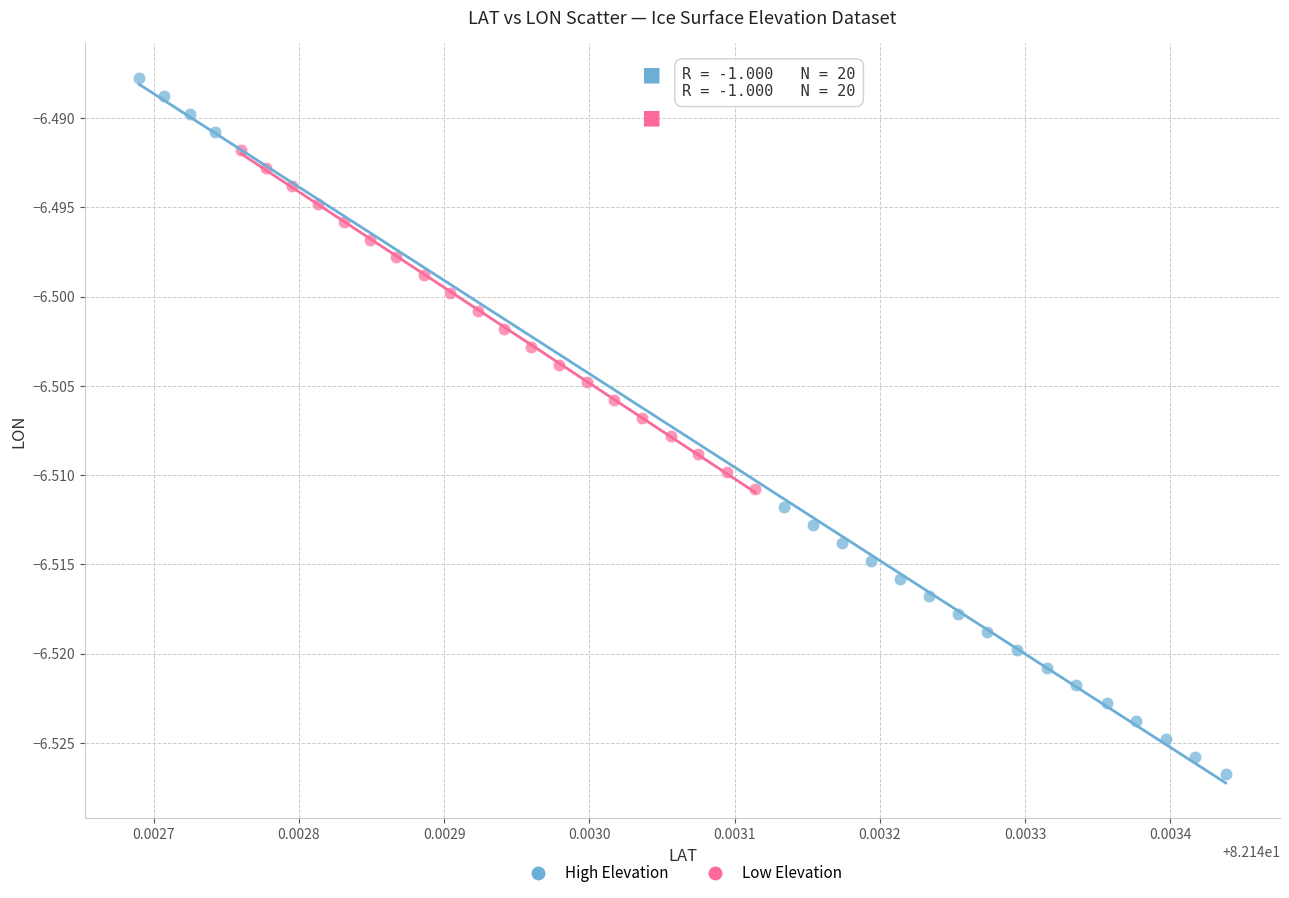

Which series reaches the maximum Y coordinate?

High Elevation